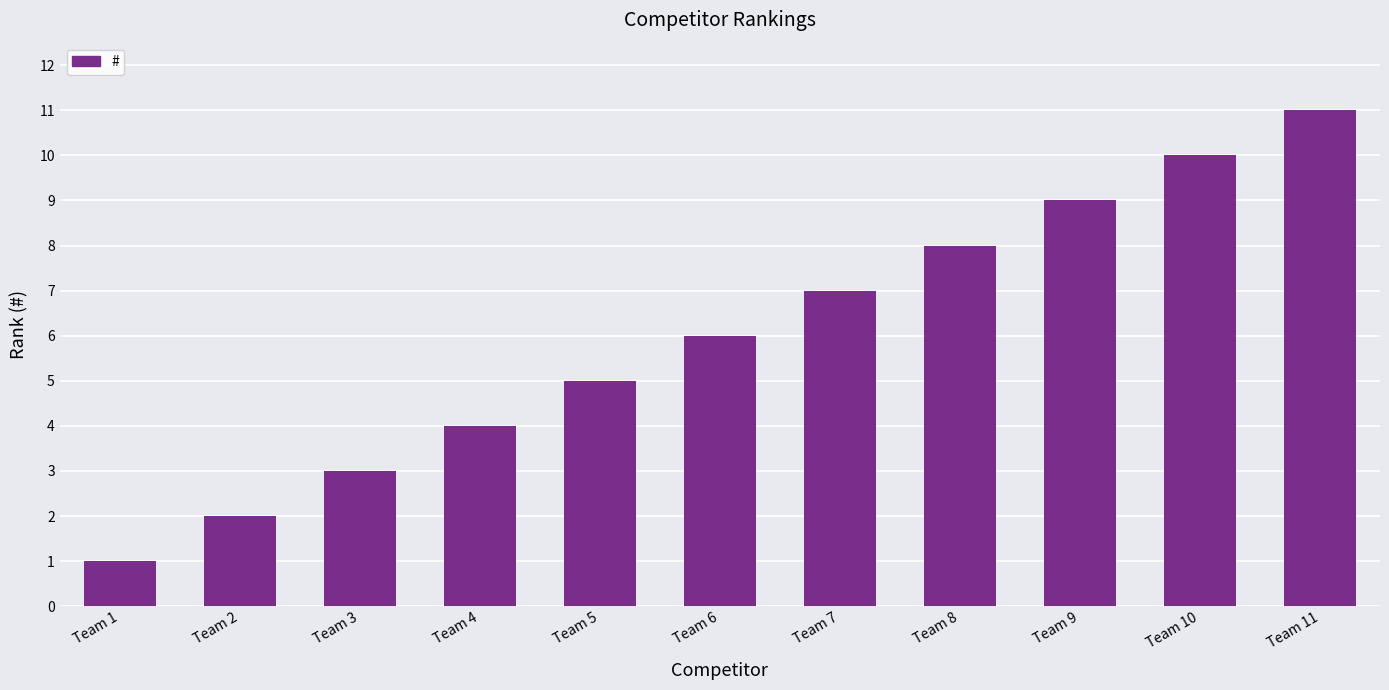

Reading left to right, what are all the values shown in this chart?

1	2	3	4	5	6	7	8	9	10	11